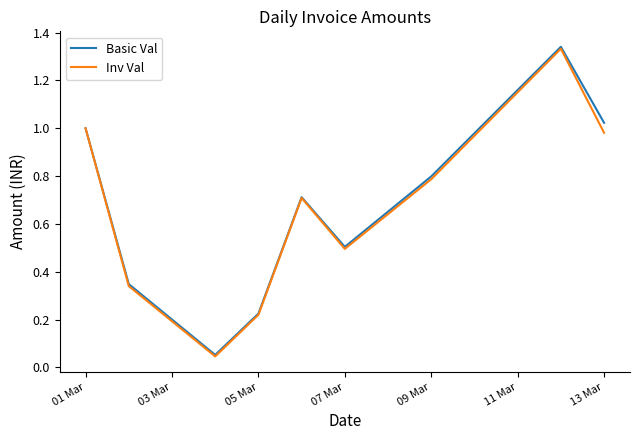

Which series has the largest range (max minus min)?

Basic Val